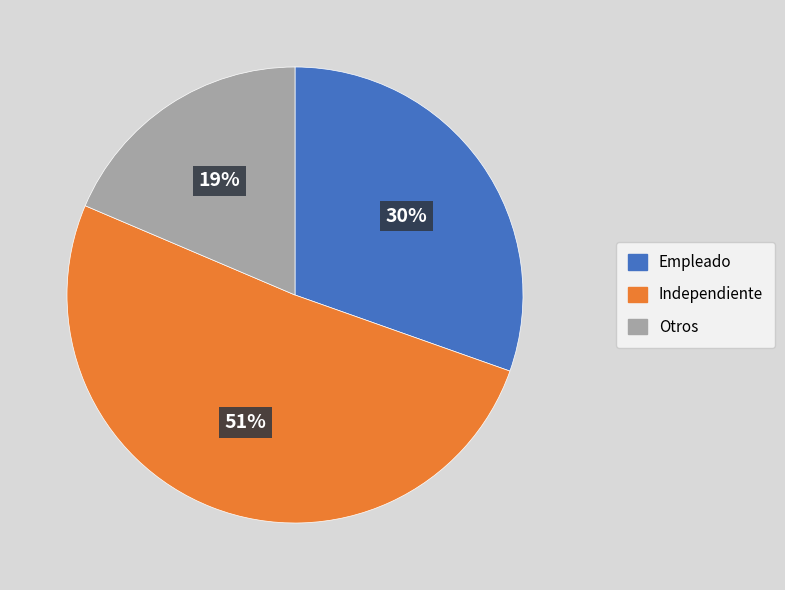

How many slices are in this pie chart?

3